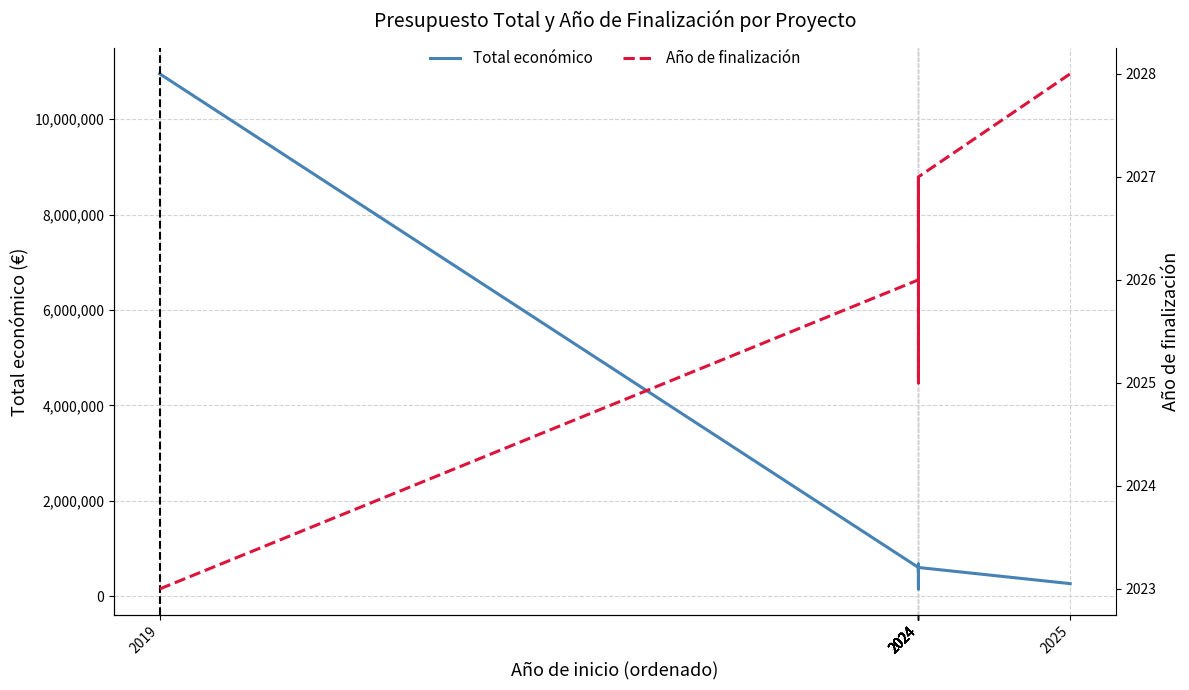

Which has a higher value, 2024 or 2024?

2024